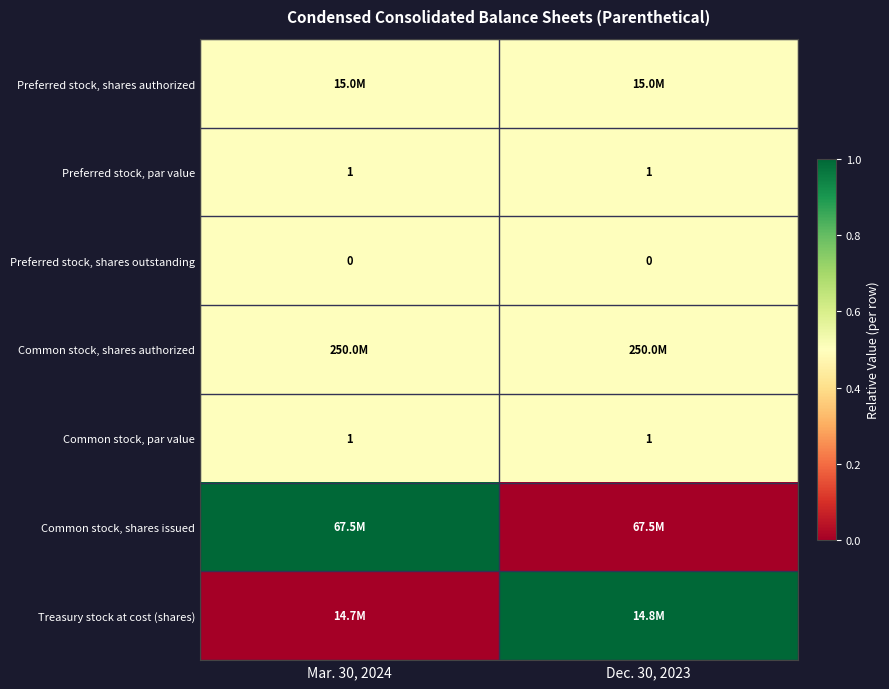

The Common stock, par value series shows 1.0 at Dec. 30, 2023. True or false?

True